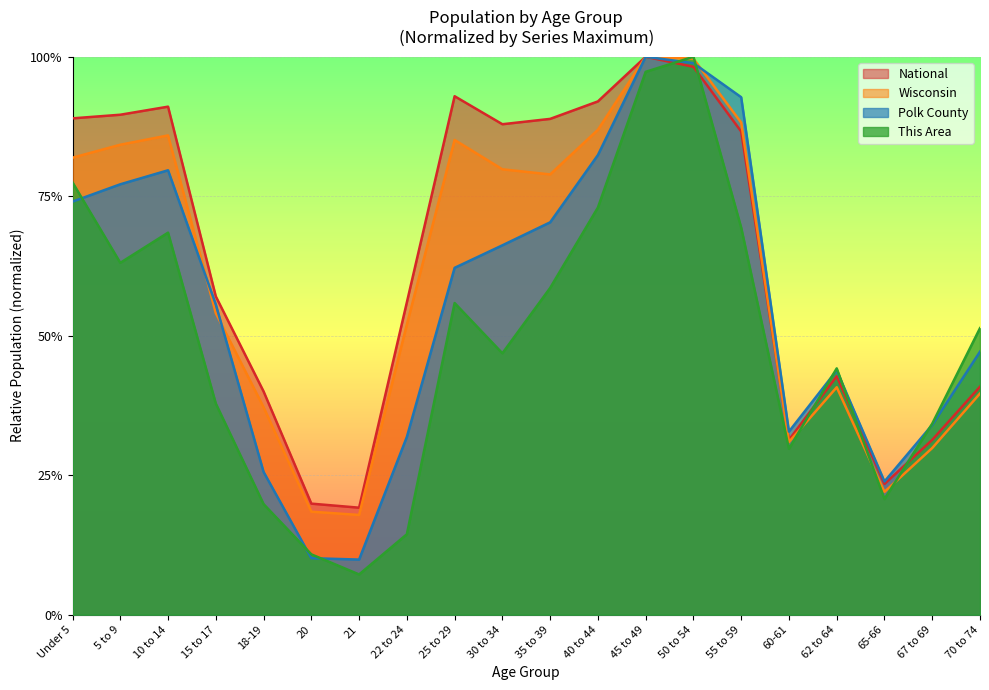

Does the chart display data point markers on the line(s)?

No